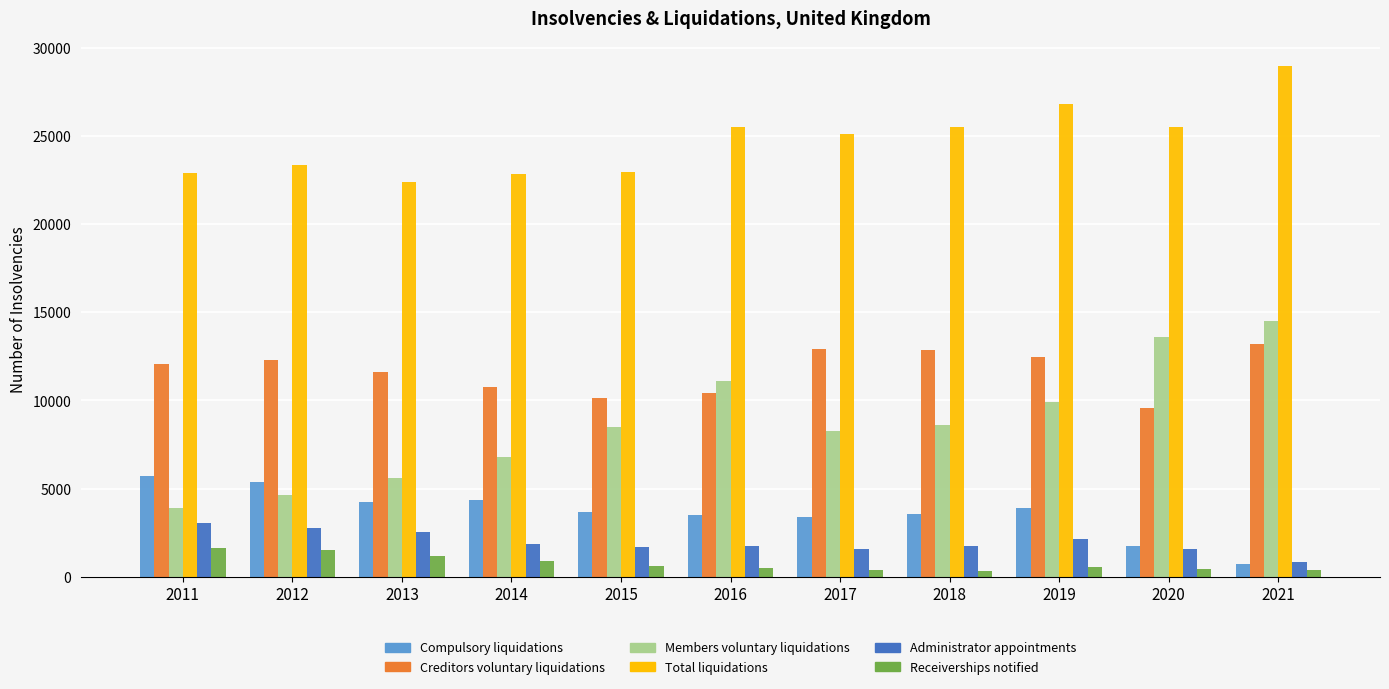

Which series has the widest spread of values?

Members voluntary liquidations